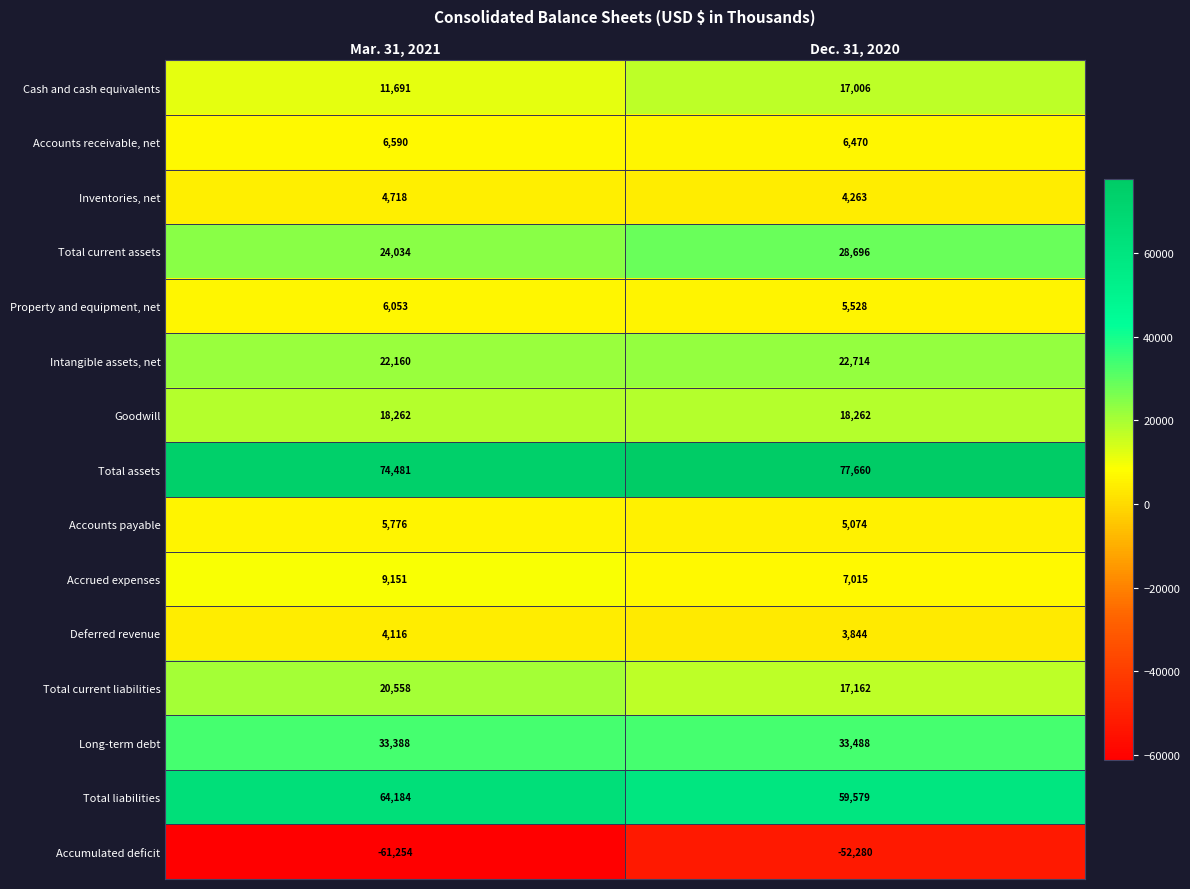

What is the minimum value shown in the chart?

-61254